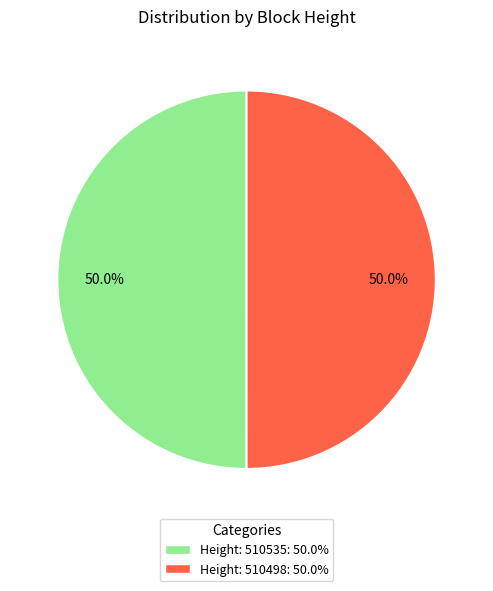

Count the number of slices in the pie.

2